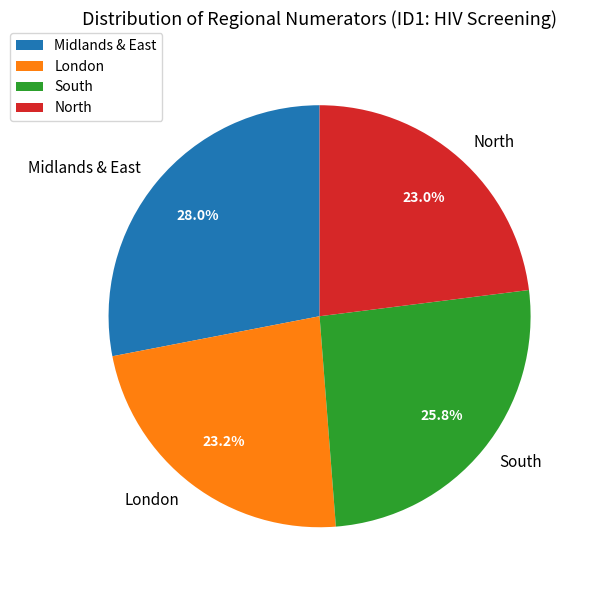

To the nearest percent, what is the average slice percentage?

25%